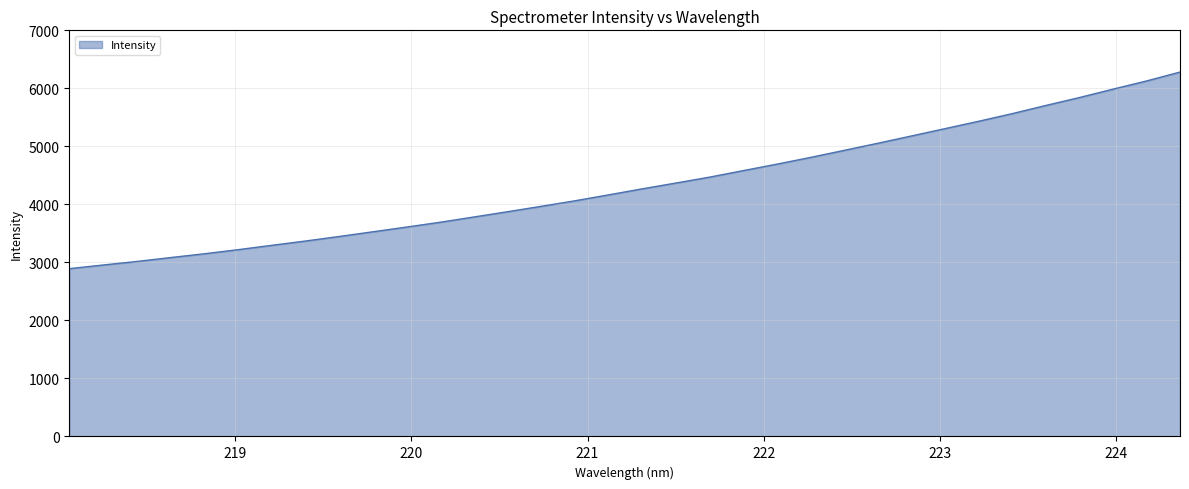

What is the difference between the maximum and second lowest values?

3325.9